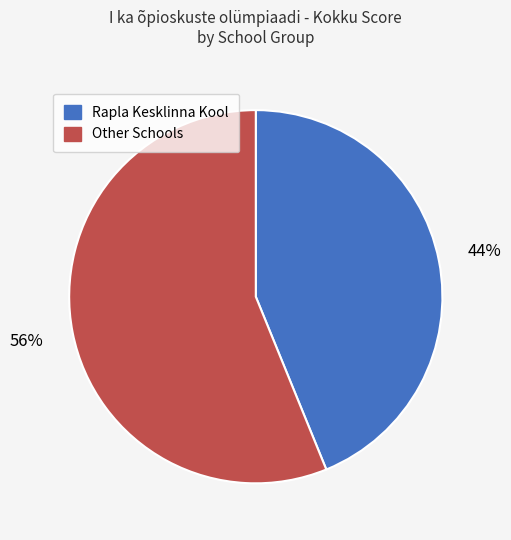

Does any single category account for the majority?

Yes